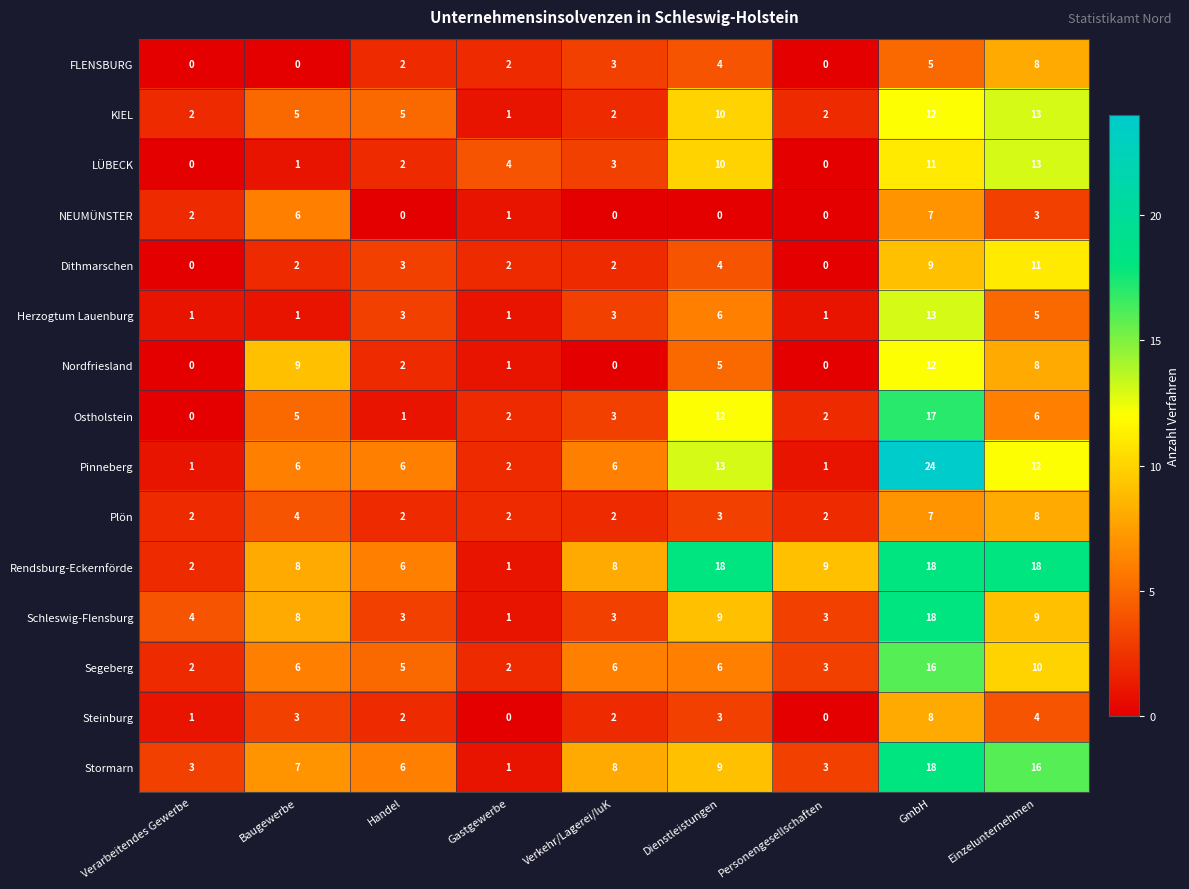

What is the sum of all Rendsburg-Eckernförde values?

88